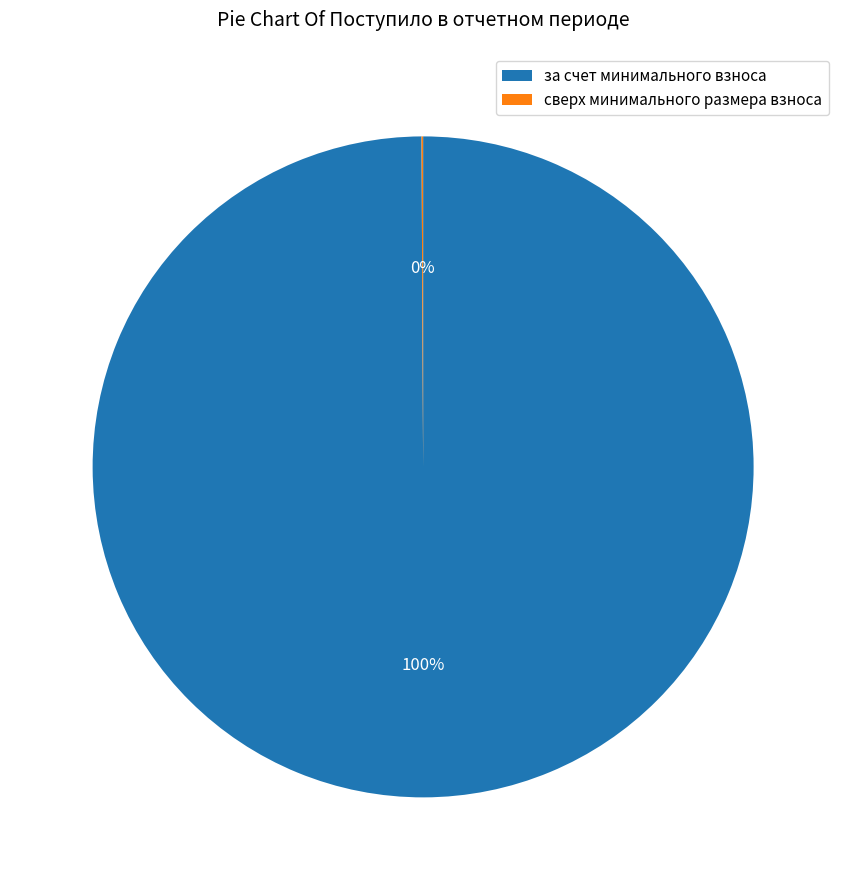

To the nearest percent, what is the average slice percentage?

50%